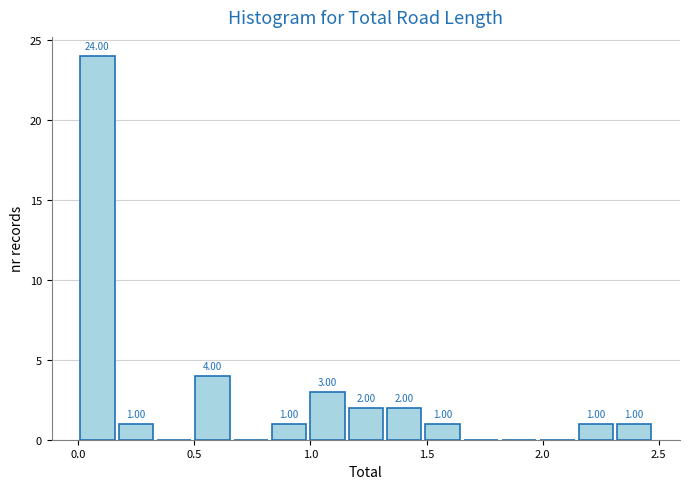

Around what value on the x-axis is the tallest bar? Give the approximate position of its centre, as read against the axis.

0.10